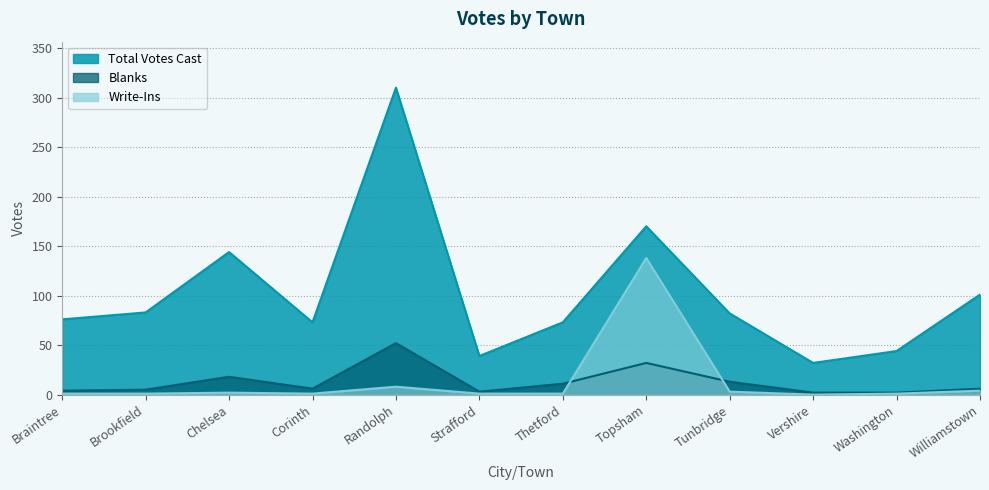

At which label does Total Votes Cast reach its minimum?

Vershire